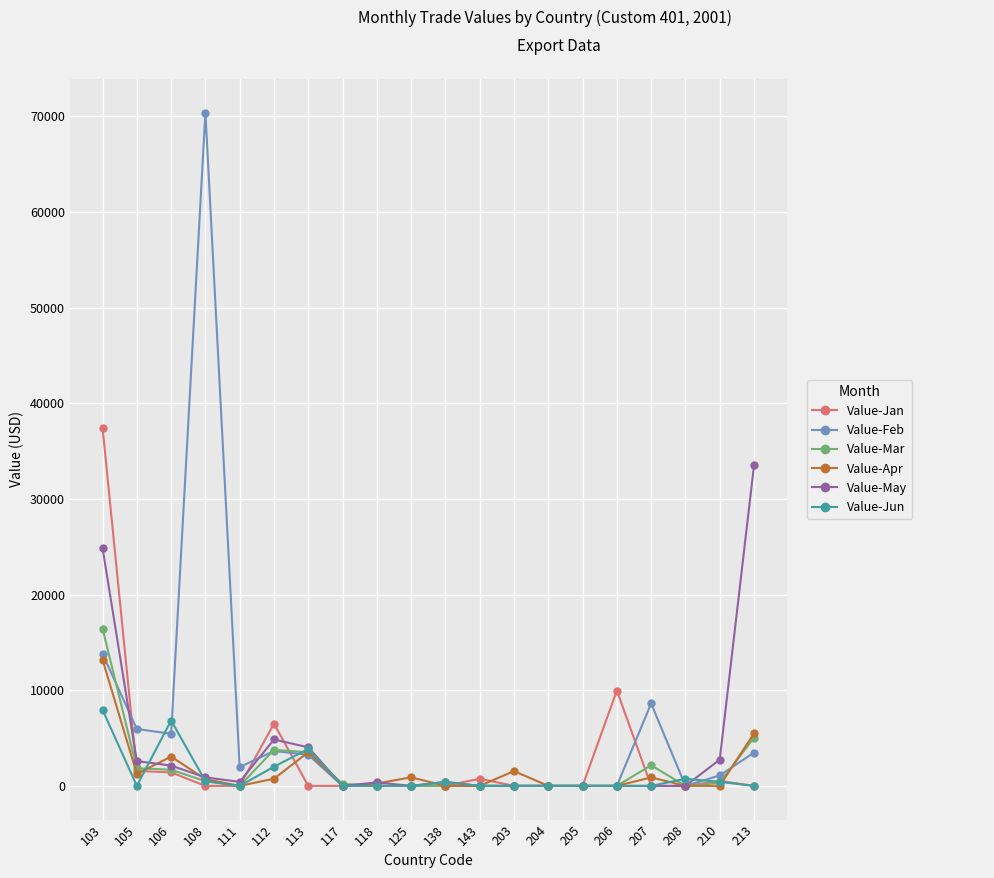

The value of Value-Jan at 113 is -11418. True or false?

False